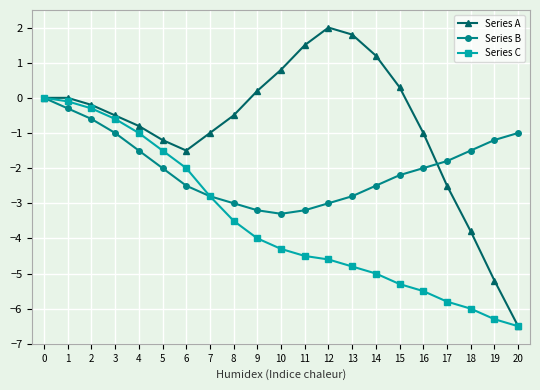

What is the difference between the highest and lowest values at 1?

0.3